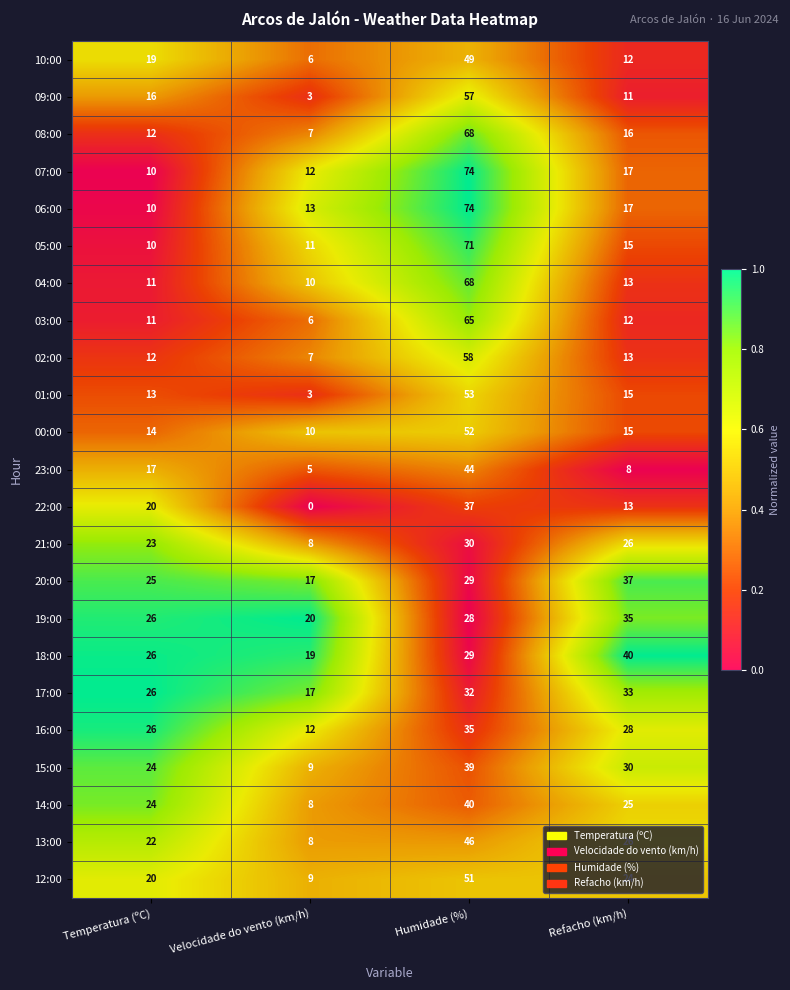

Which category has the highest value in the 10:00 series?

Humidade (%)